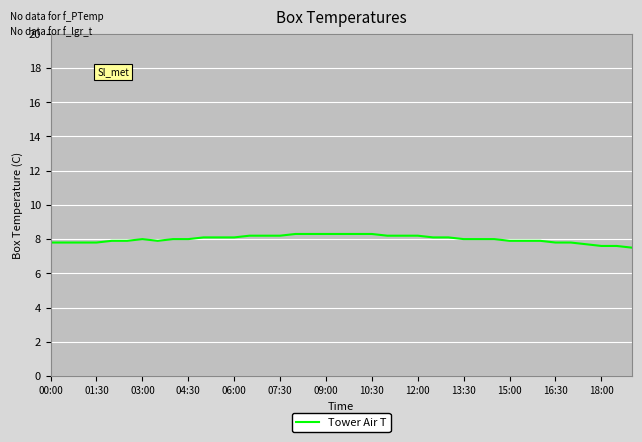

Reading left to right, list all the values displayed in this chart.

7.8	7.8	7.8	7.8	7.9	7.9	8.0	7.9	8.0	8.0	8.1	8.1	8.1	8.2	8.2	8.2	8.3	8.3	8.3	8.3	8.3	8.3	8.2	8.2	8.2	8.1	8.1	8.0	8.0	8.0	7.9	7.9	7.9	7.8	7.8	7.7	7.6	7.6	7.5